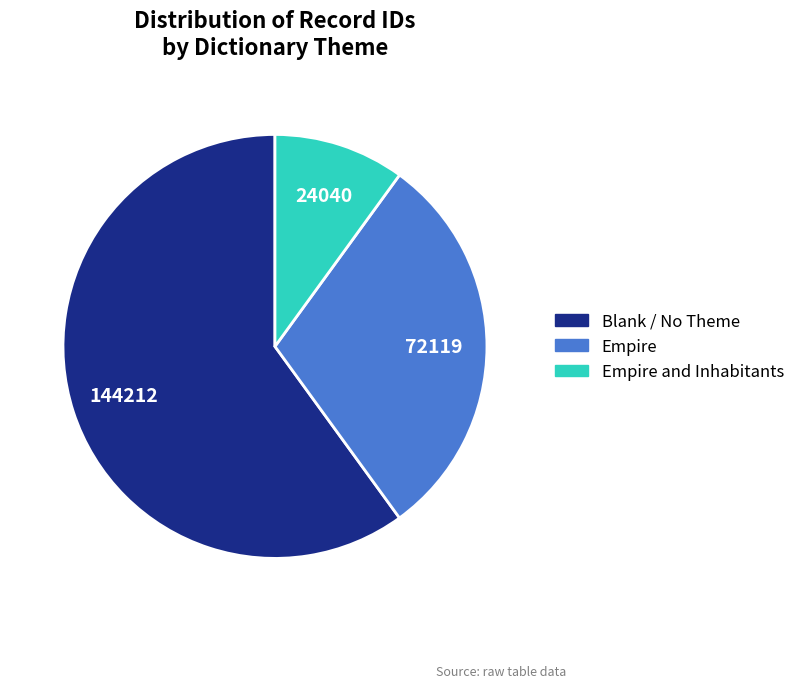

Between Empire and Blank / No Theme, which is larger?

Blank / No Theme